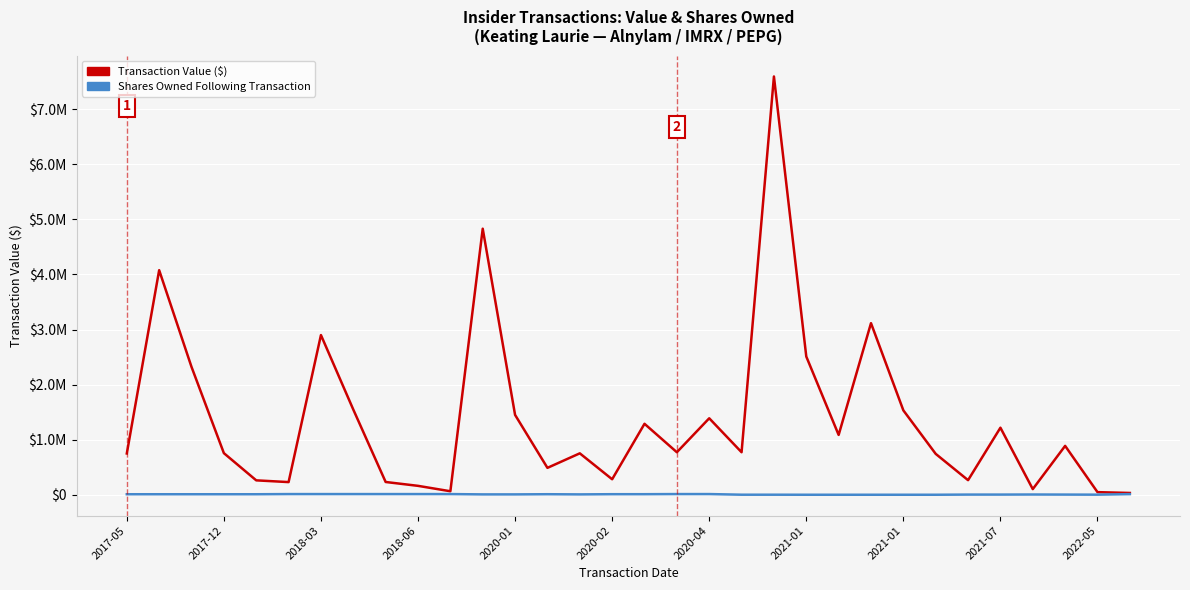

What are all the series names shown in the legend?

Transaction Value ($), Shares Owned Following Transaction